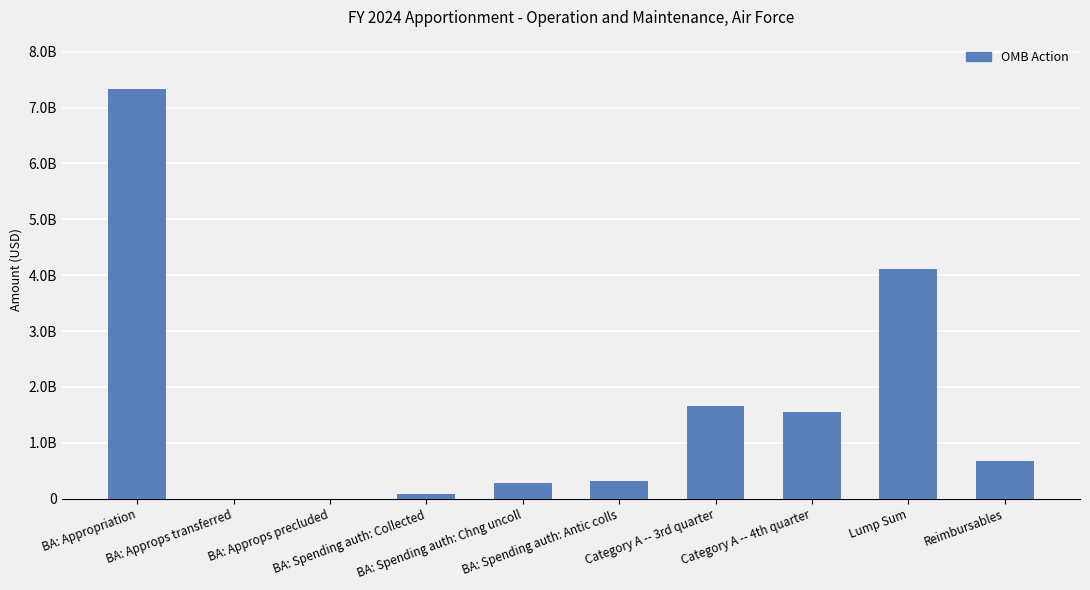

Are the bars grouped side by side (vs. stacked)?

No